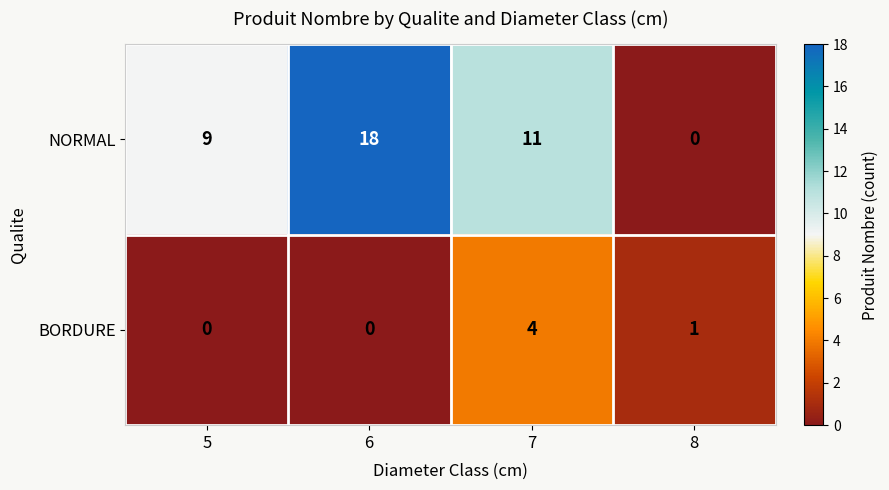

What is the average value of the NORMAL series?

10